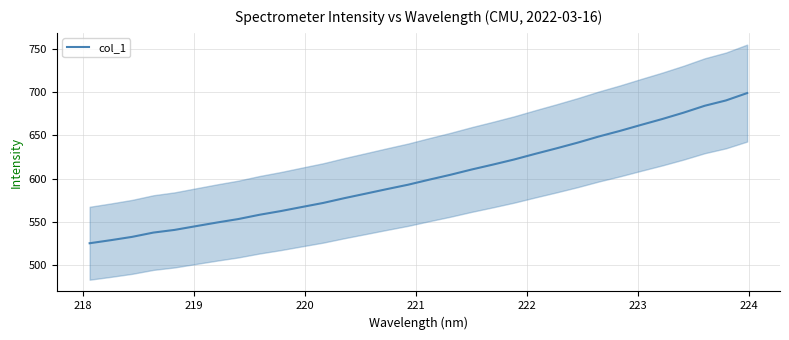

Reading left to right, transcribe all the data shown in this chart.

525.6	529.1	532.9	537.9	540.9	545.2	549.5	553.5	558.4	562.6	567.4	572.0	577.5	582.7	588.0	593.0	598.9	604.5	610.6	616.2	622.1	628.6	635.0	641.5	648.7	655.1	662.1	668.8	676.1	684.1	690.2	698.7